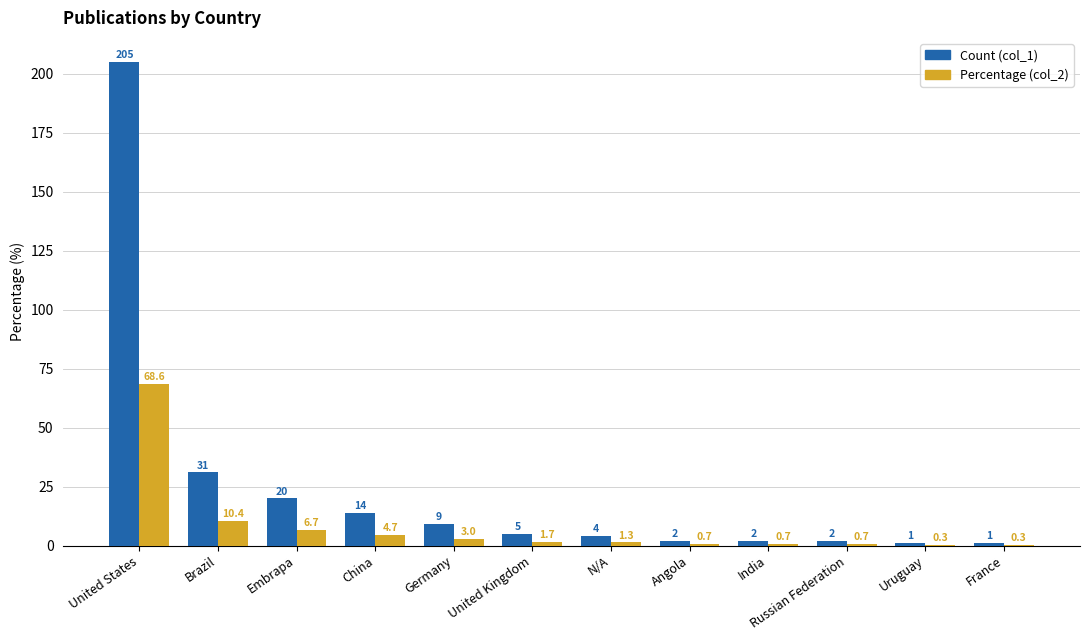

Reading right to left, transcribe all the data shown in this chart.

Count (col_1): 1.0	1.0	2.0	2.0	2.0	4.0	5.0	9.0	14.0	20.0	31.0	205.0
Percentage (col_2): 0.3	0.3	0.7	0.7	0.7	1.3	1.7	3.0	4.7	6.7	10.4	68.6